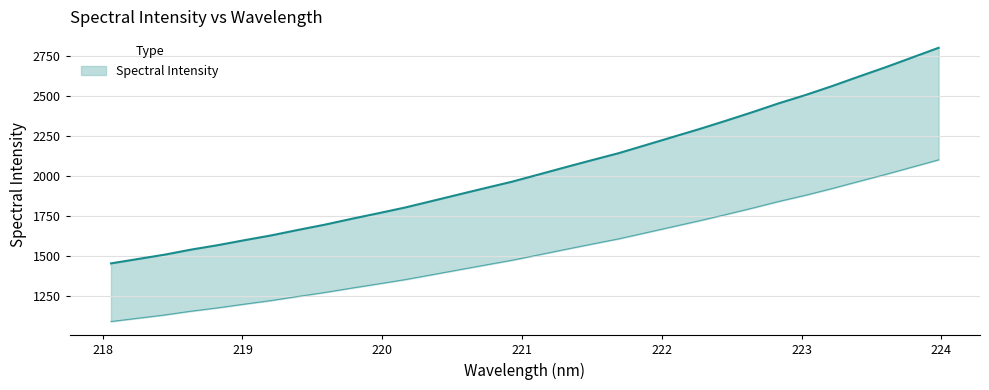

What is the average value?

2037.4